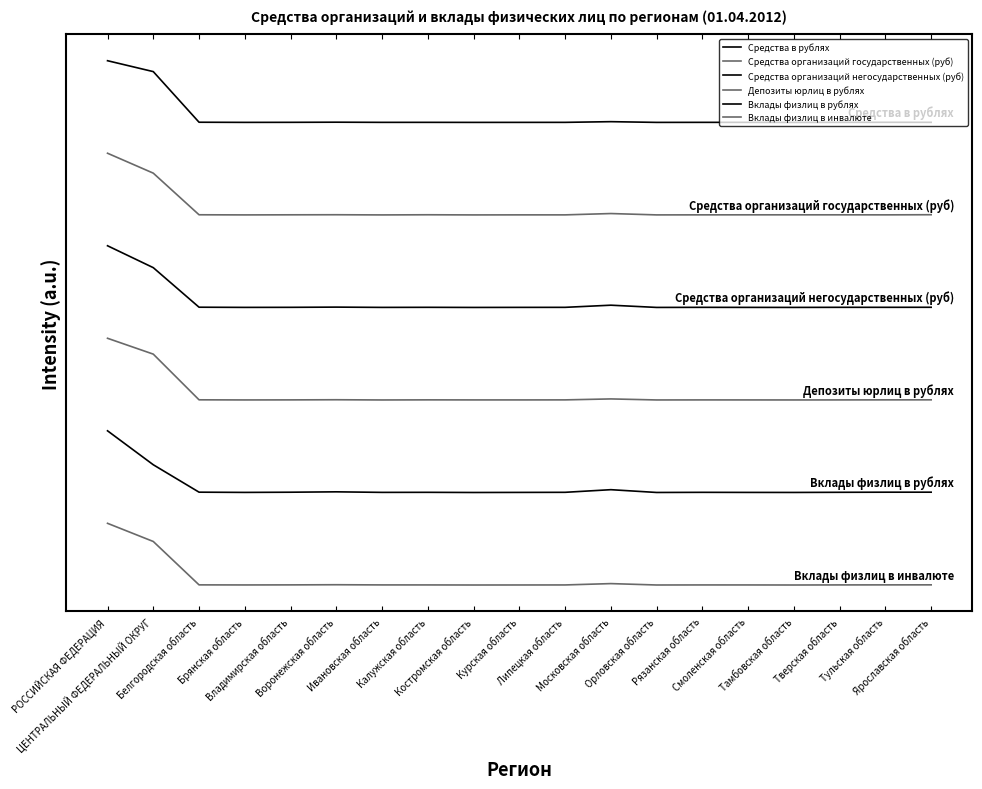

Rank the categories by Средства в рублях value from lowest to highest.

Костромская область, Орловская область, Тамбовская область, Курская область, Брянская область, Липецкая область, Ивановская область, Смоленская область, Рязанская область, Калужская область, Тверская область, Ярославская область, Владимирская область, Тульская область, Белгородская область, Воронежская область, Московская область, ЦЕНТРАЛЬНЫЙ ФЕДЕРАЛЬНЫЙ ОКРУГ, РОССИЙСКАЯ ФЕДЕРАЦИЯ